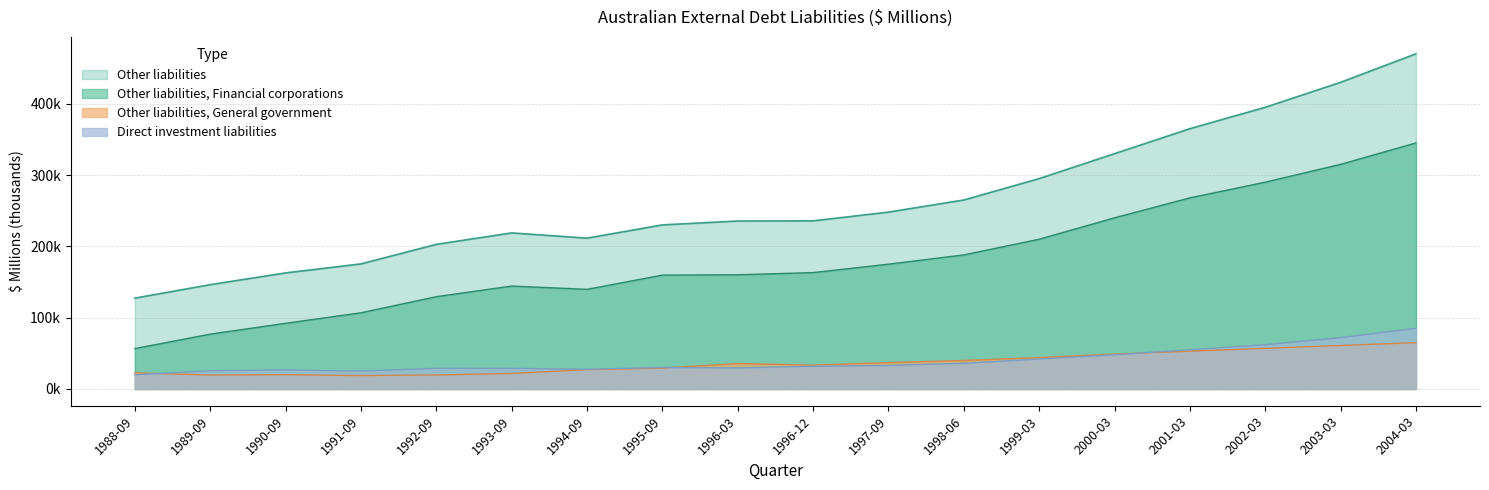

True or false: Direct investment liabilities and Other liabilities, Financial corporations cross at least once.

False